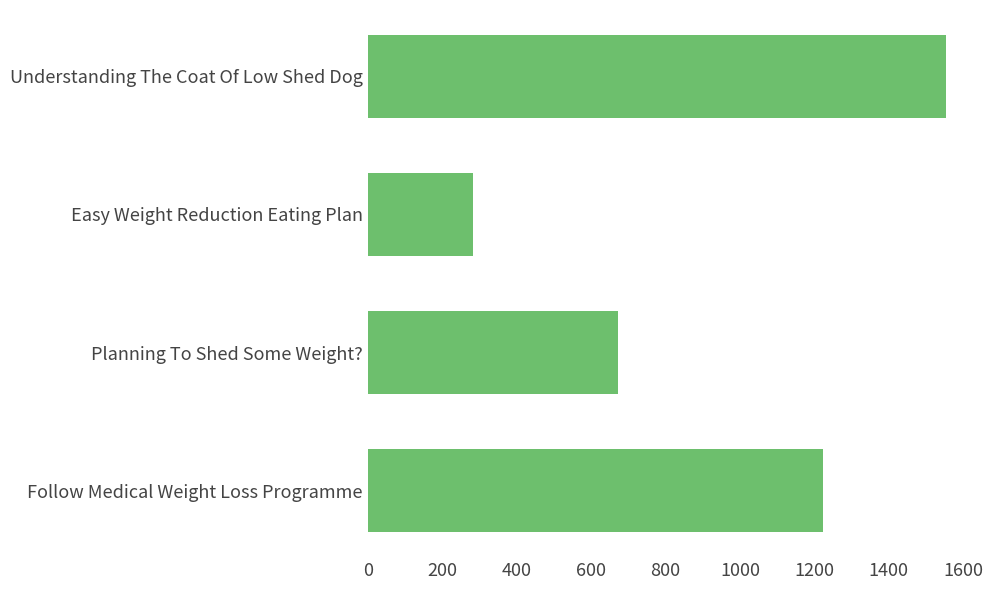

Between Planning To Shed Some Weight? and Easy Weight Reduction Eating Plan, which is larger?

Planning To Shed Some Weight?